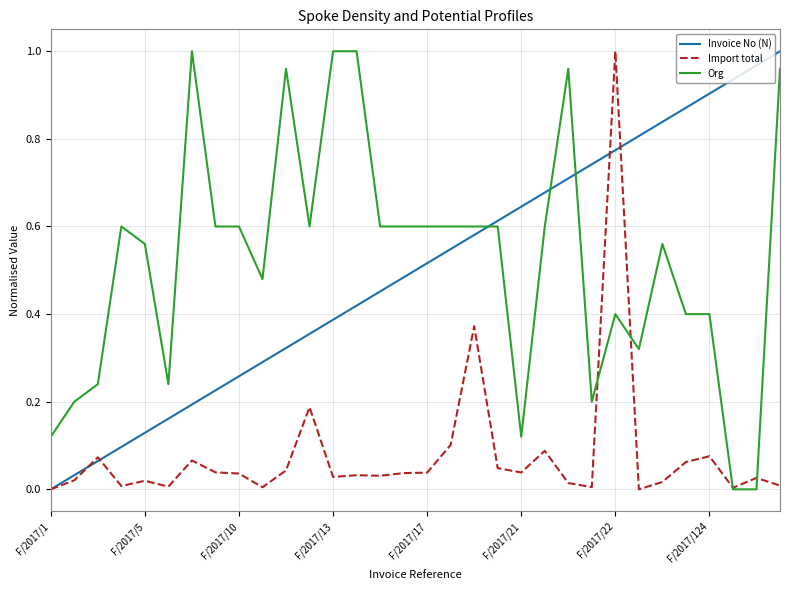

True or false: Org and Invoice No (N) cross at least once.

True